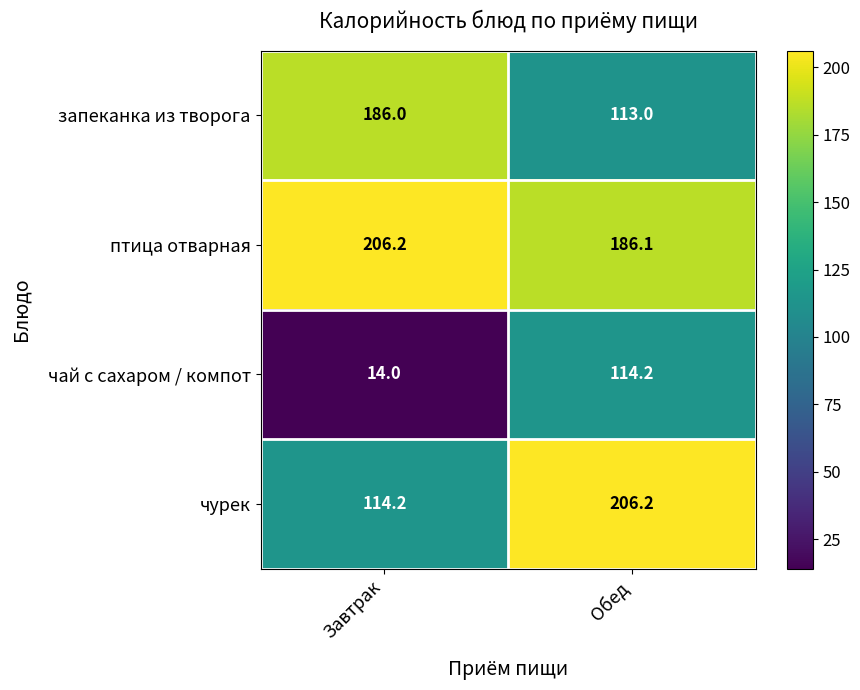

What is the greatest value displayed?

206.2